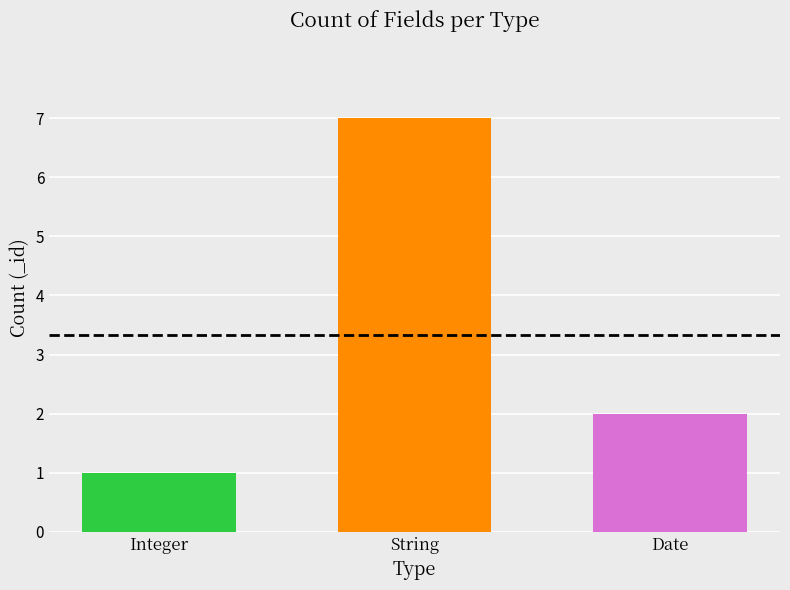

What is the average value?

3